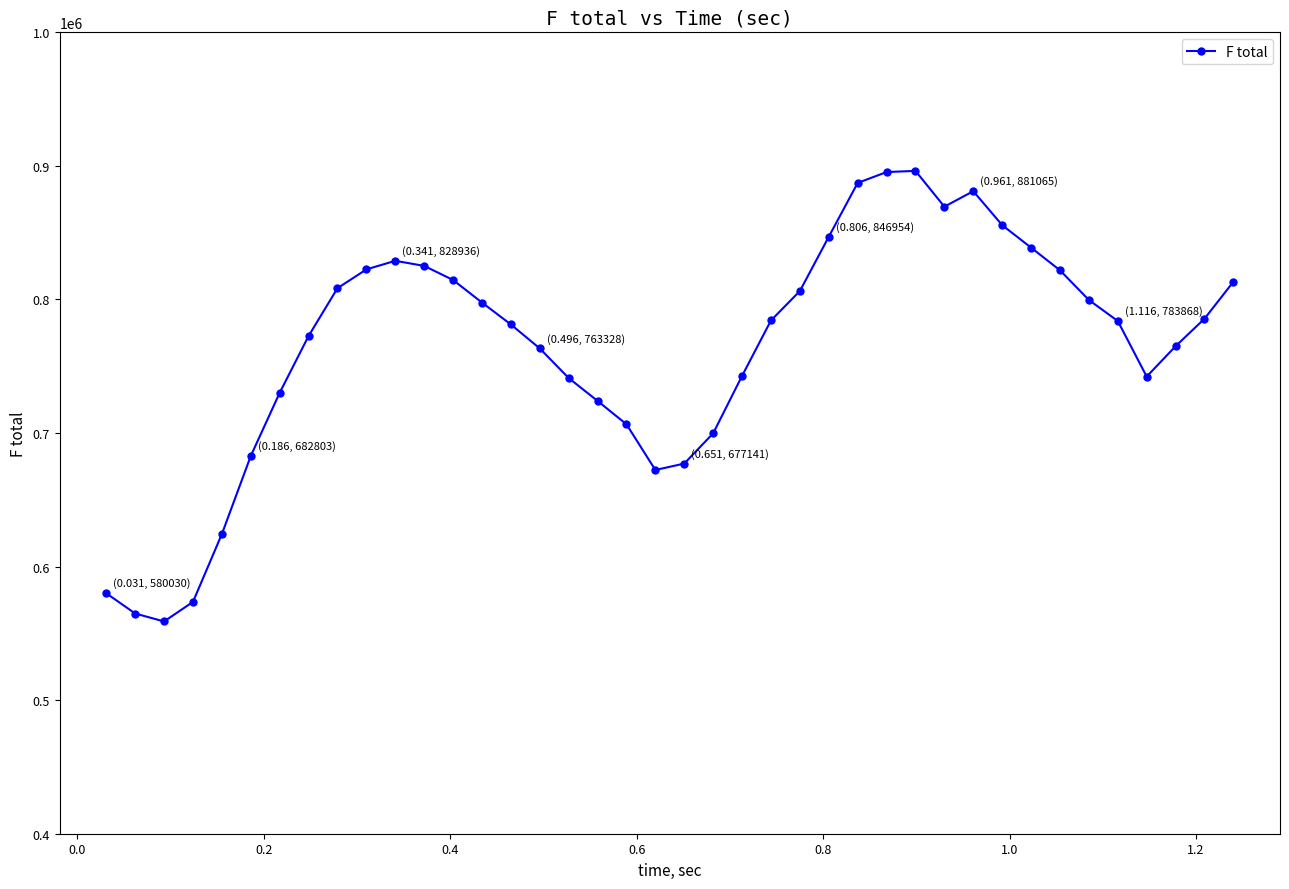

What is the maximum value shown in the chart?

896271